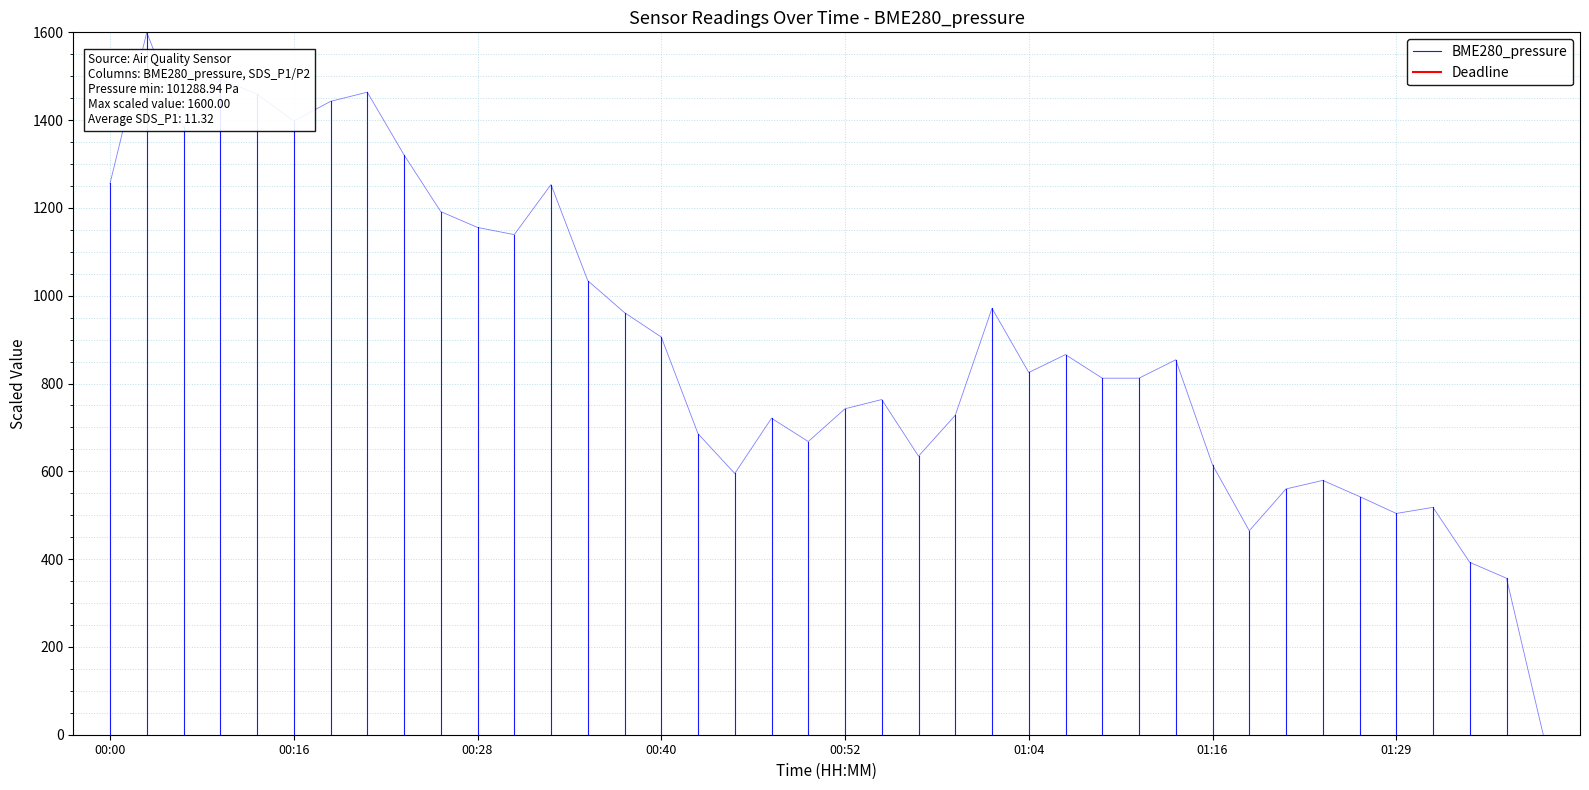

Is this an area chart (filled region under the line)?

No